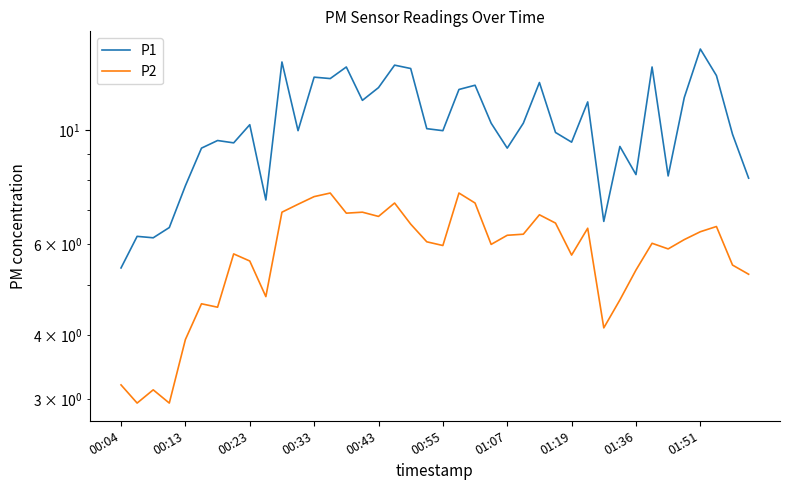

How many values in the P1 series are below 10?

20